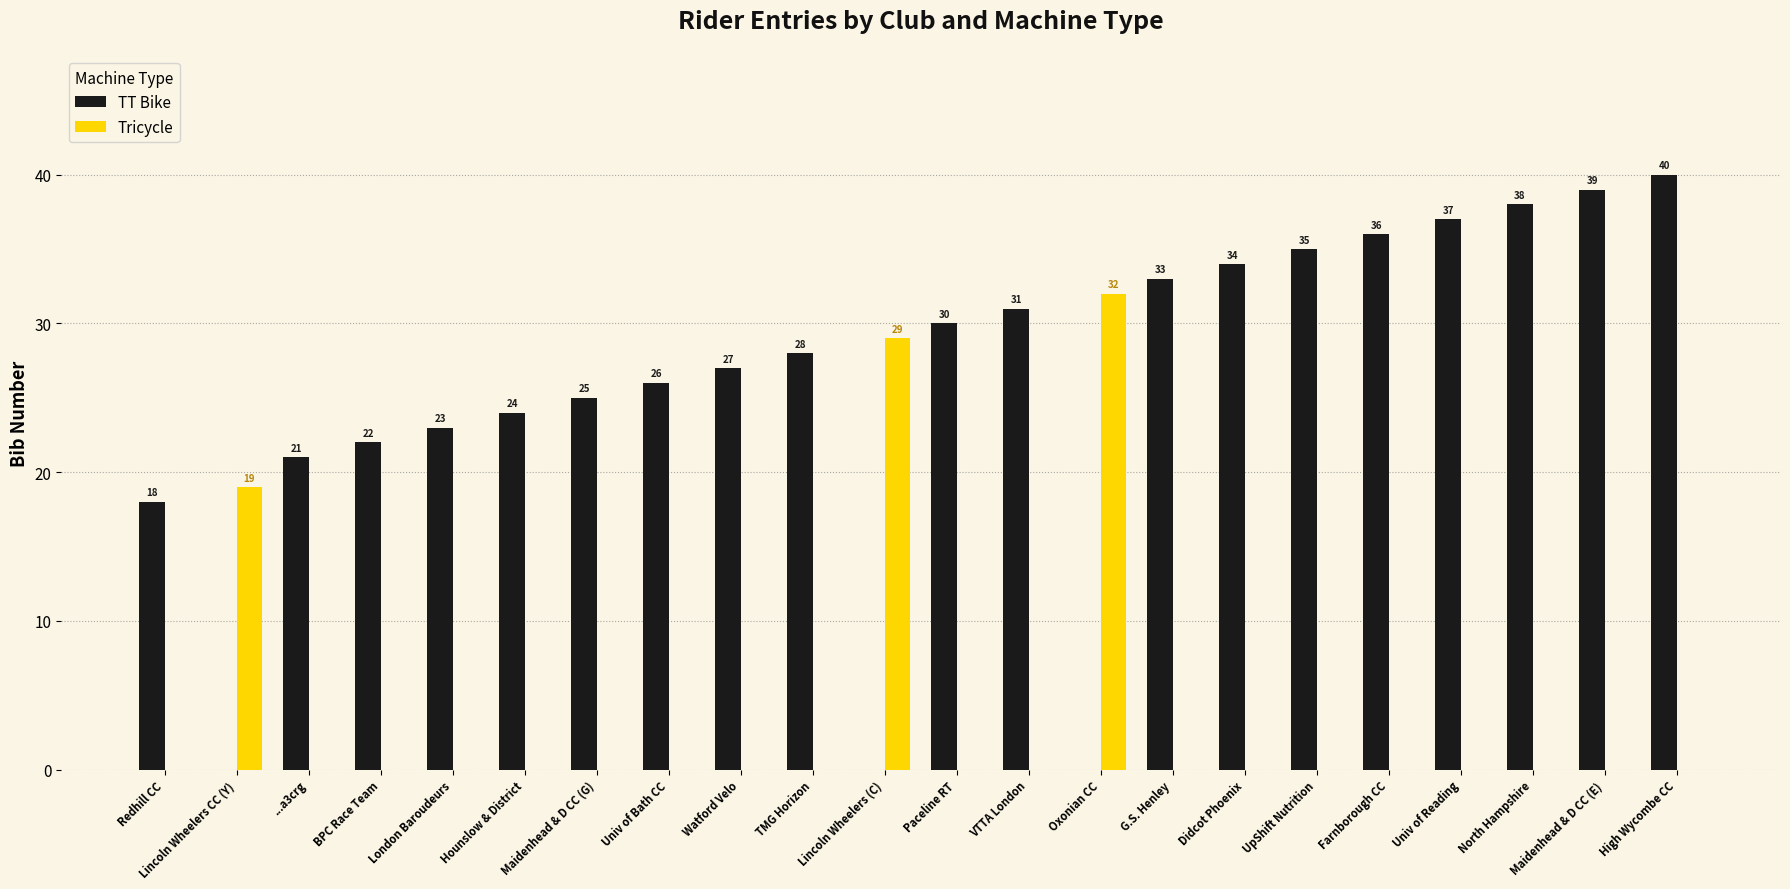

Which series has the largest total across all categories?

TT Bike